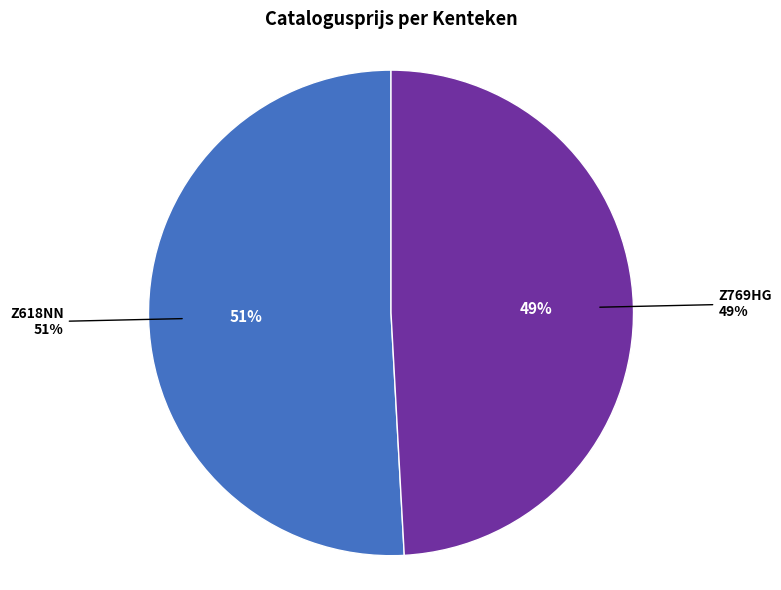

Which slice is the smallest?

Z769HG